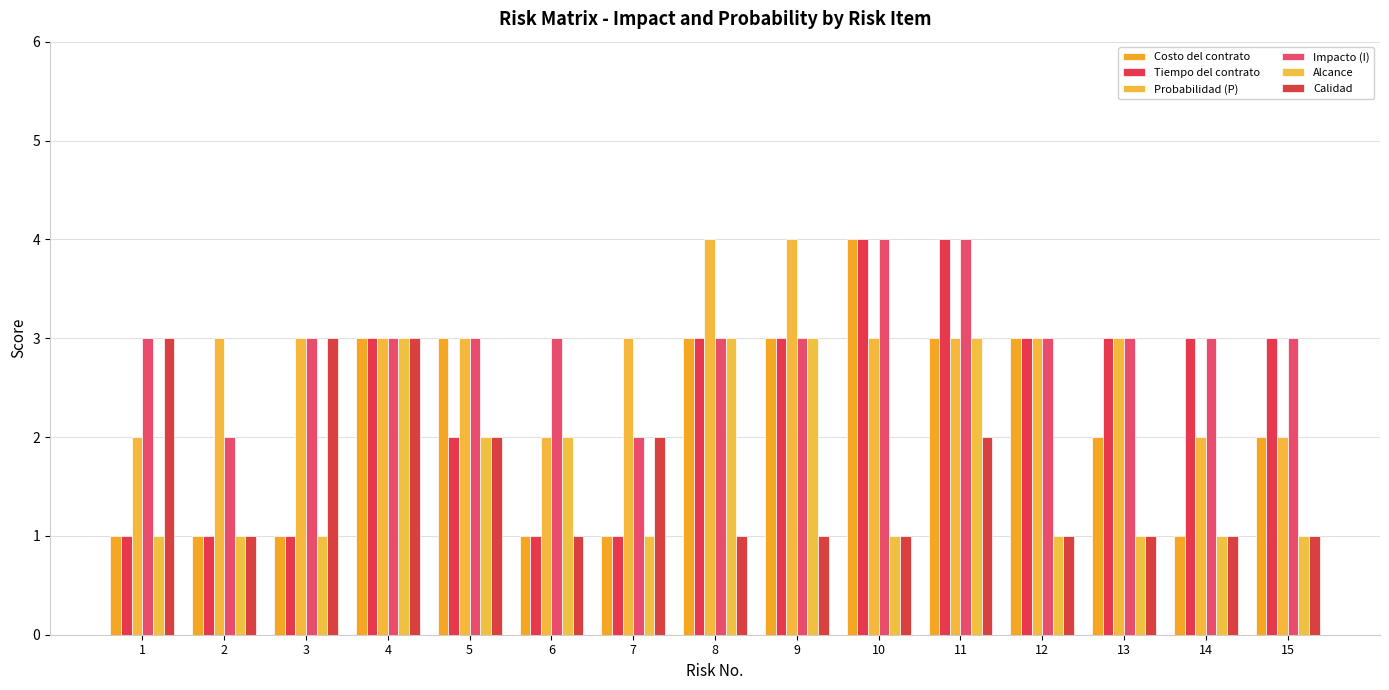

Reading left to right, transcribe all the data shown in this chart.

Costo del contrato: 1	1	1	3	3	1	1	3	3	4	3	3	2	1	2
Tiempo del contrato: 1	1	1	3	2	1	1	3	3	4	4	3	3	3	3
Probabilidad (P): 2	3	3	3	3	2	3	4	4	3	3	3	3	2	2
Impacto (I): 3	2	3	3	3	3	2	3	3	4	4	3	3	3	3
Alcance: 1	1	1	3	2	2	1	3	3	1	3	1	1	1	1
Calidad: 3	1	3	3	2	1	2	1	1	1	2	1	1	1	1